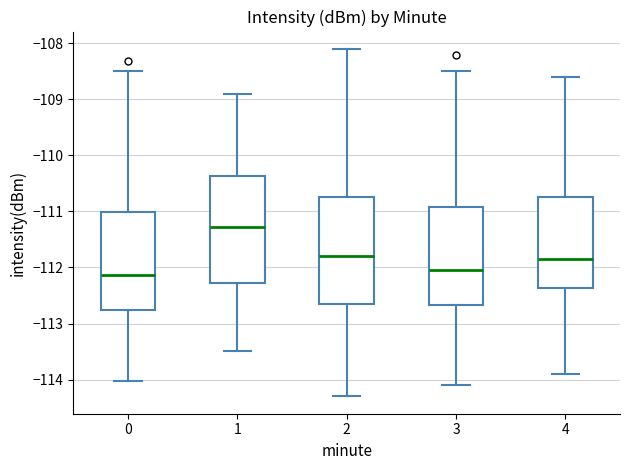

Where is the upper edge of the box at x = 3 on the y-axis? The values are not printed on the chart, so give them approximately, as read against the axis.

-110.9